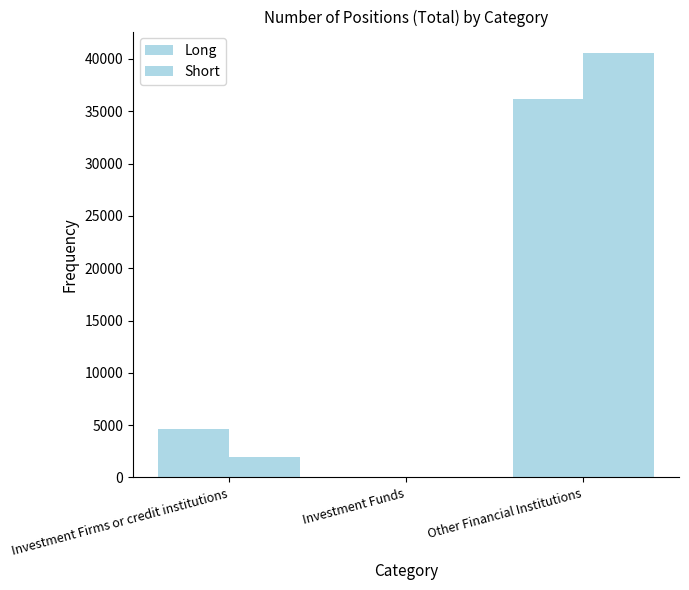

The Long series shows 6024.9 at Investment Firms or credit institutions. True or false?

False